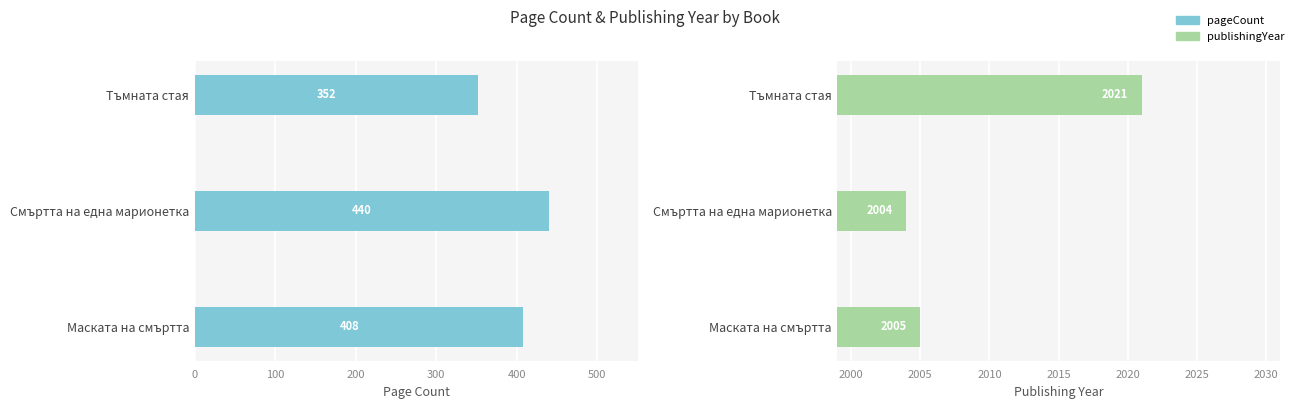

Which label corresponds to the smallest value in the chart?

200